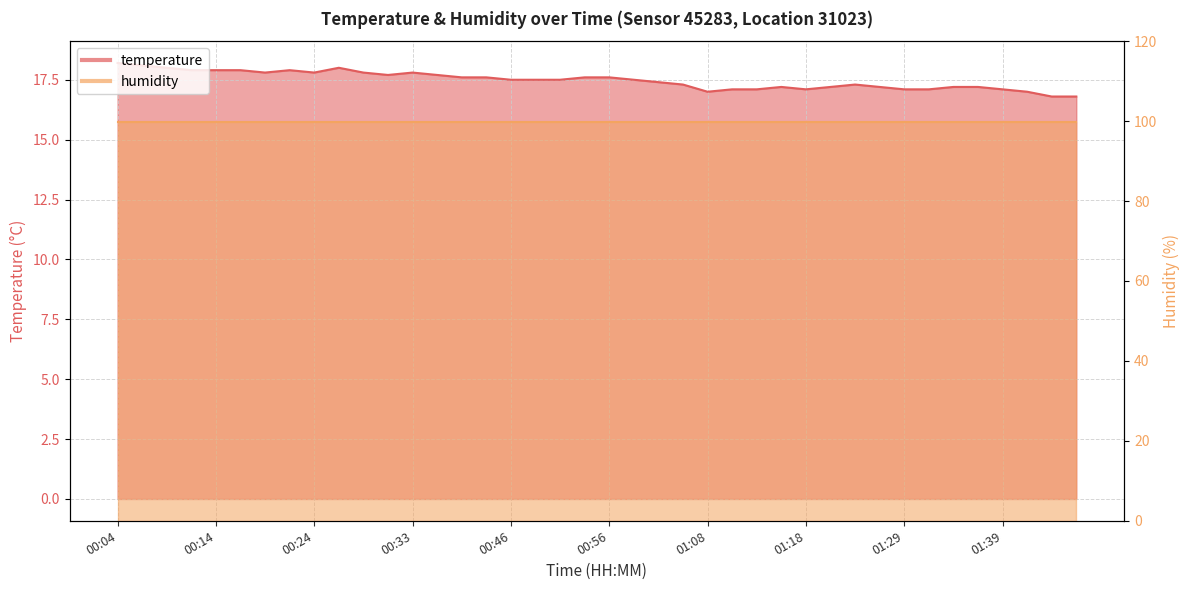

The chart shows a value of 26.5 at 00:51. True or false?

False